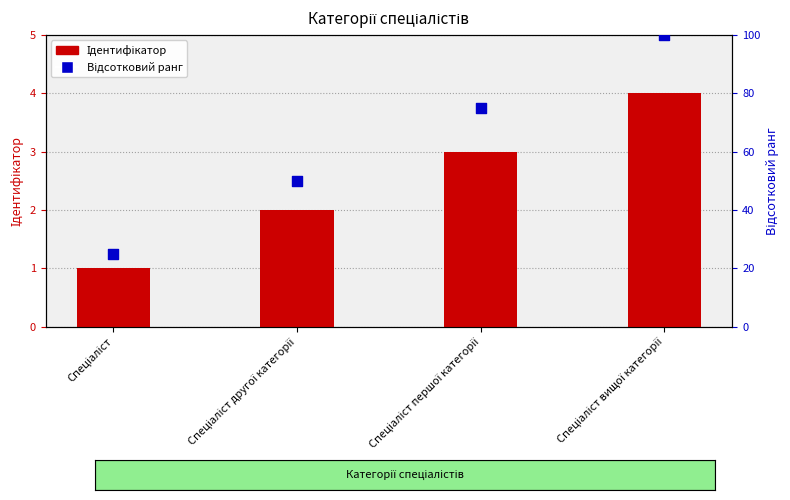

At how many categories does at least one series exceed 15?

4